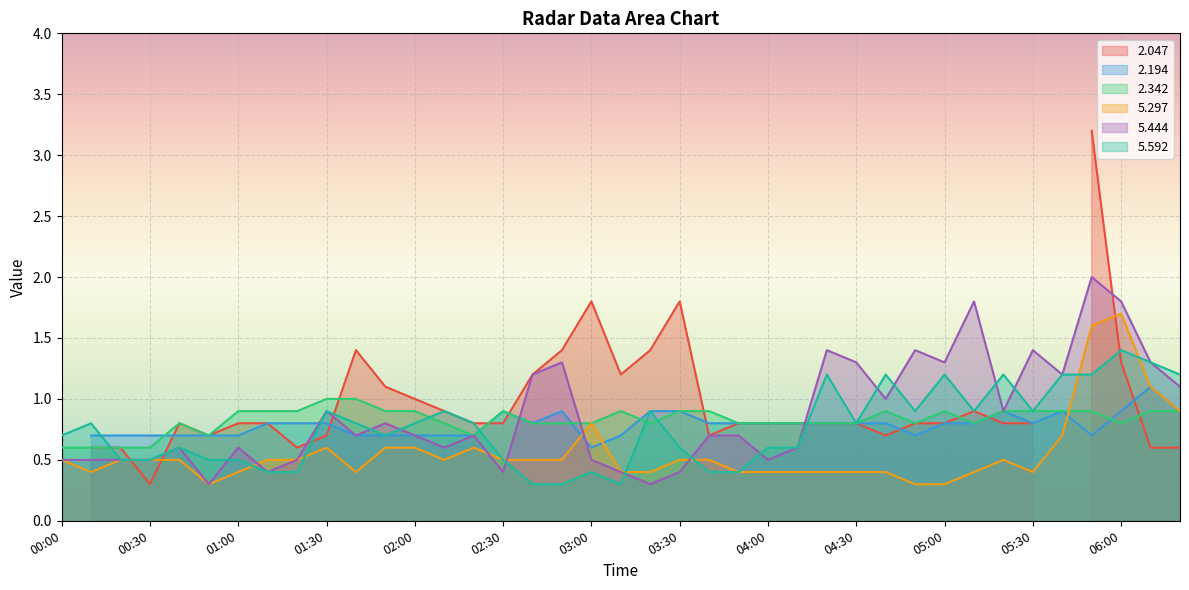

Which category has the highest value in the 5.297 series?

06:00